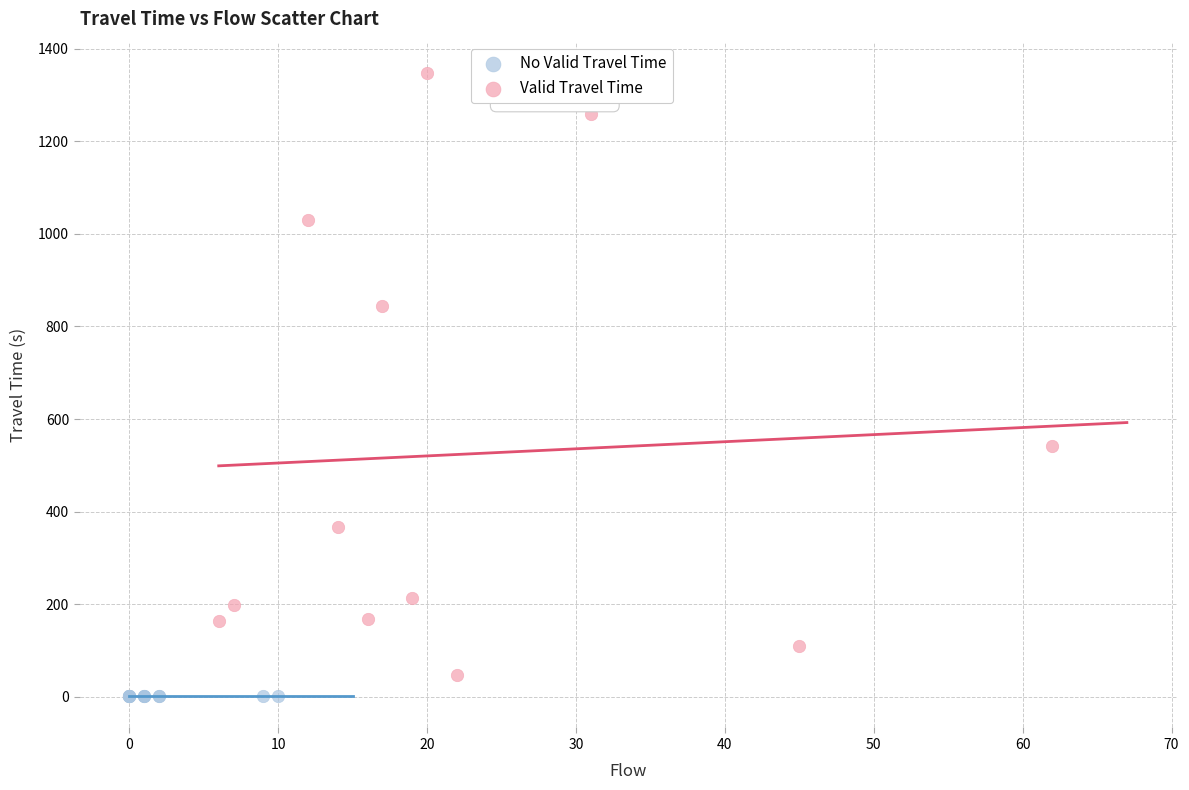

Which series contains the highest Y value?

Valid Travel Time